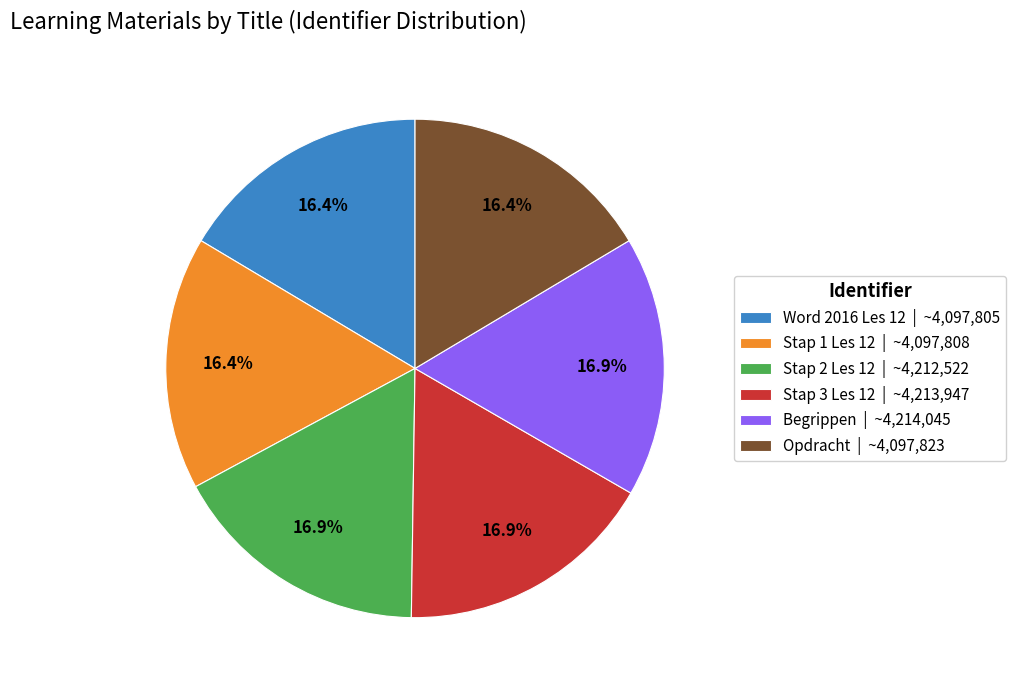

What is the total percentage of Begrippen | ~4,214,045 and Stap 2 Les 12 | ~4,212,522?

33.8%